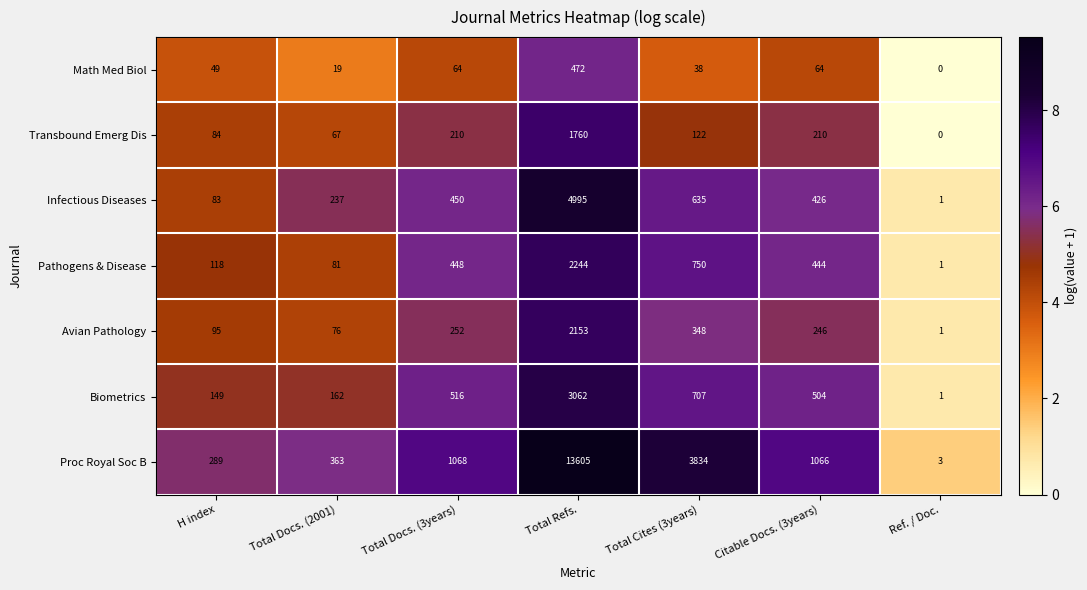

Which label corresponds to the largest value in the chart?

Total Refs.